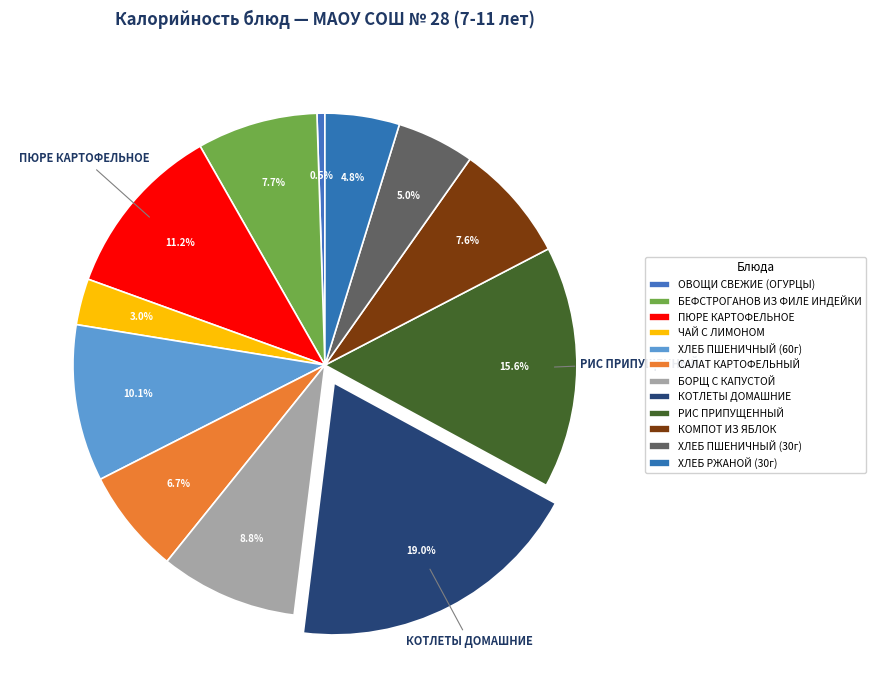

What is the change in value from ЧАЙ С ЛИМОНОМ to ХЛЕБ ПШЕНИЧНЫЙ (30г)?

+28